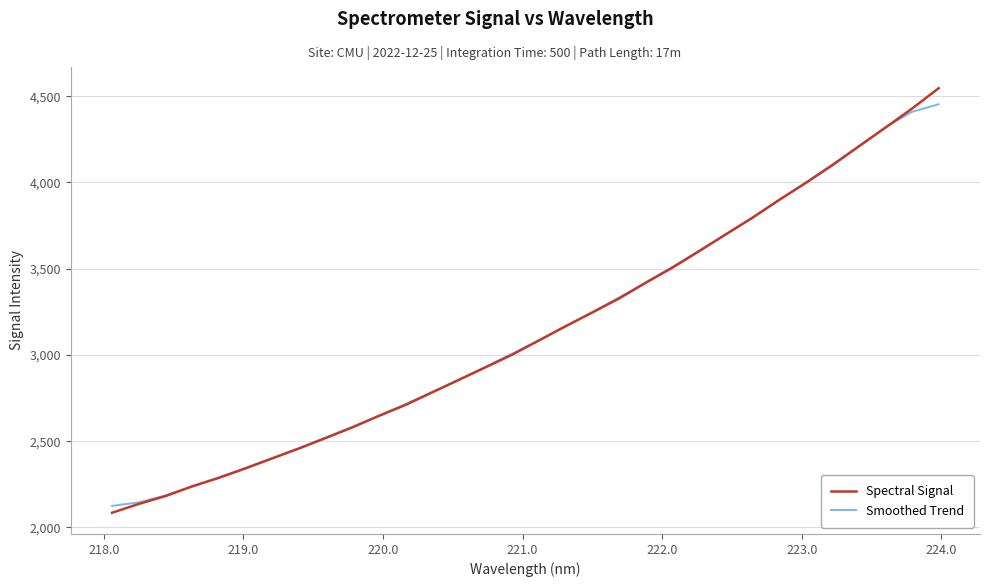

What is the maximum value for Smoothed Trend?

4453.4